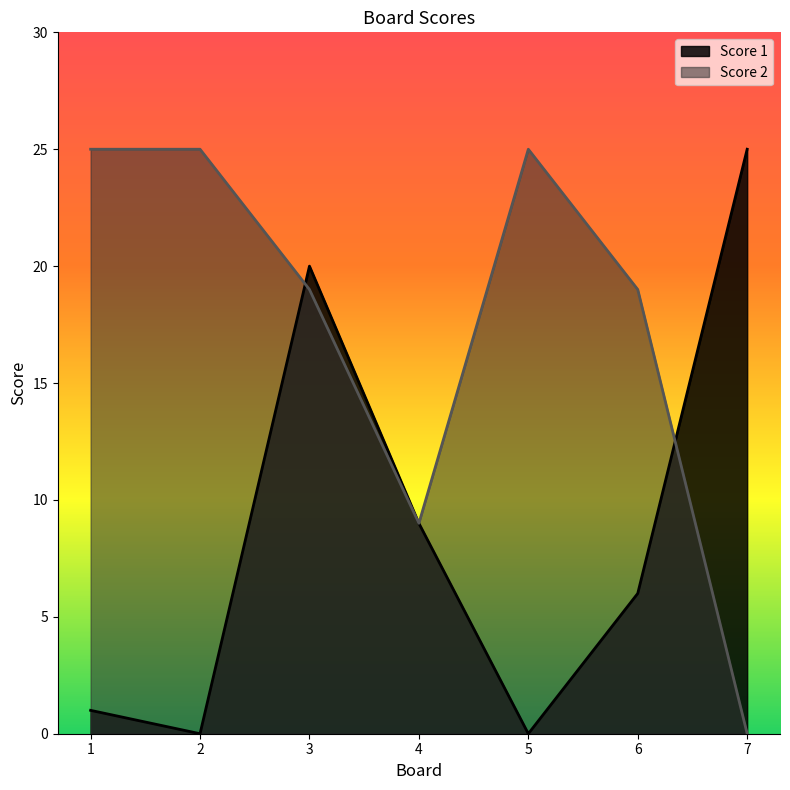

Where is the first local maximum for Score 2?

5